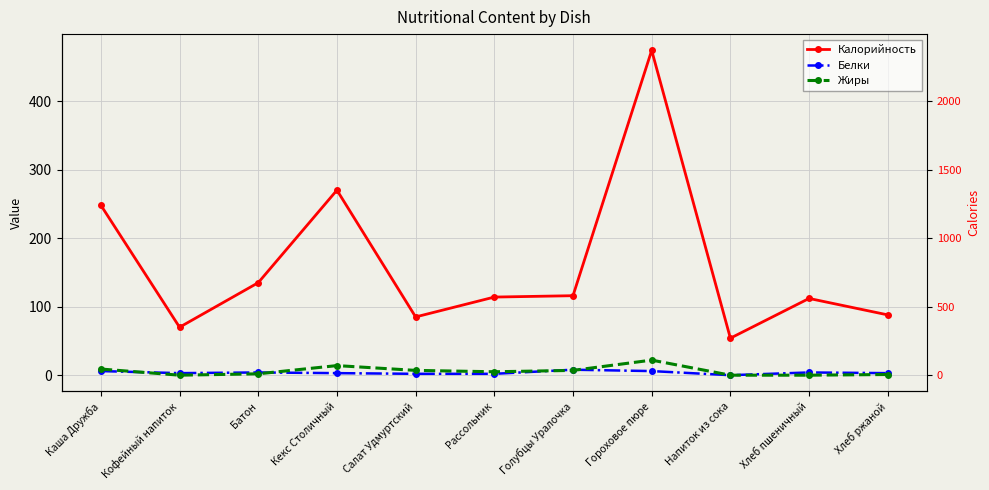

The value of Белки at Гороховое пюре is 6. True or false?

True